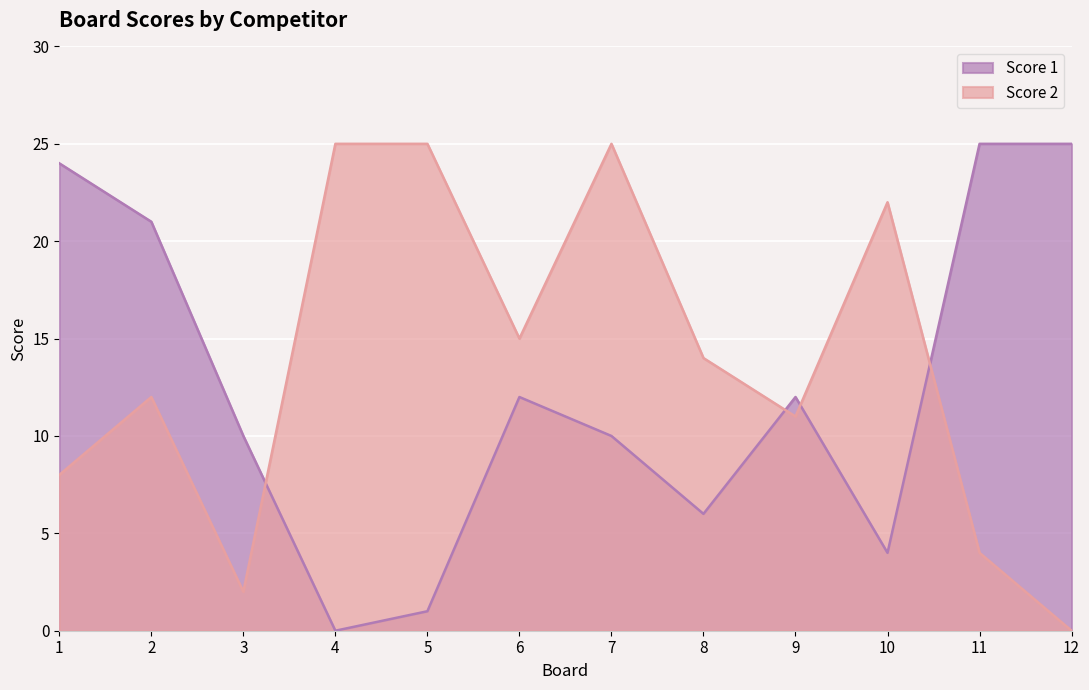

What are all the series names shown in the legend?

Score 1, Score 2